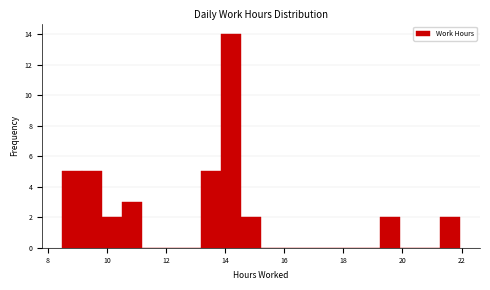

Read against the x-axis, roughly where is the centre of the tallest bar?

14.2